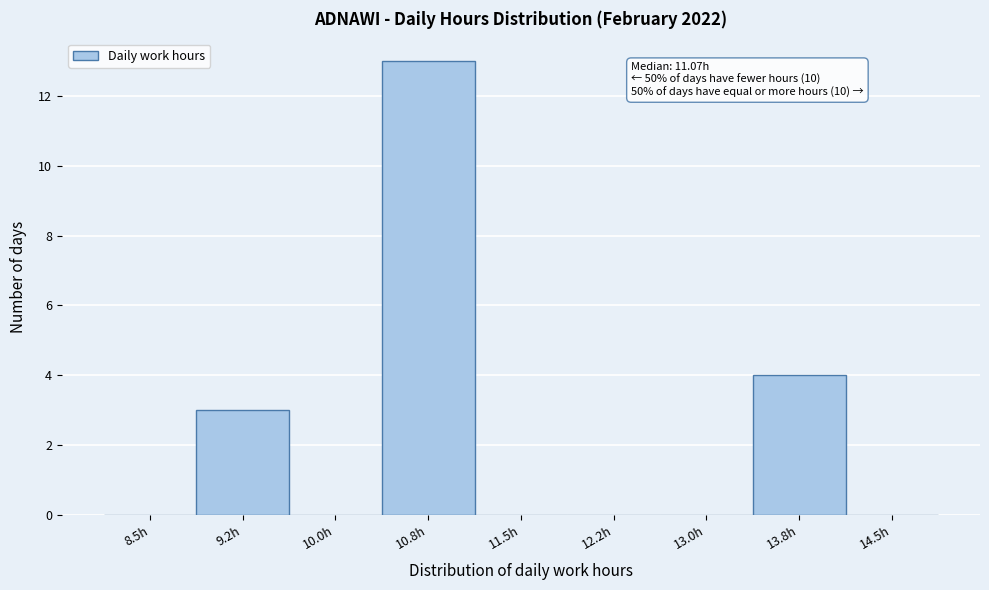

Reading left to right, extract all data points from this chart.

8.5h=0	9.2h=3	10.0h=0	10.8h=13	11.5h=0	12.2h=0	13.0h=0	13.8h=4	14.5h=0